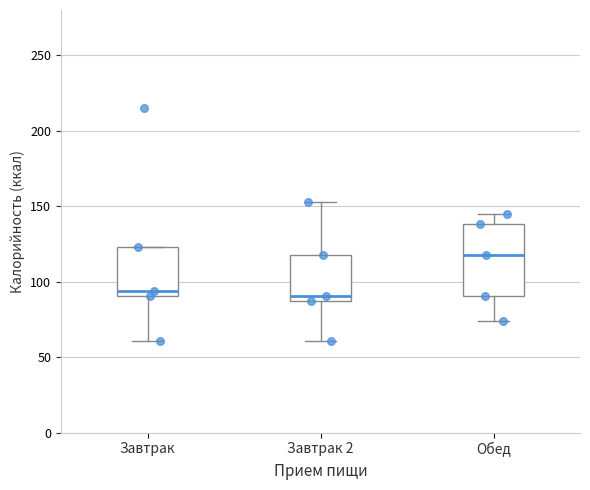

Where does the median line of the box for Завтрак 2 sit on the y-axis? The values are not printed on the chart, so give them approximately, as read against the axis.

90